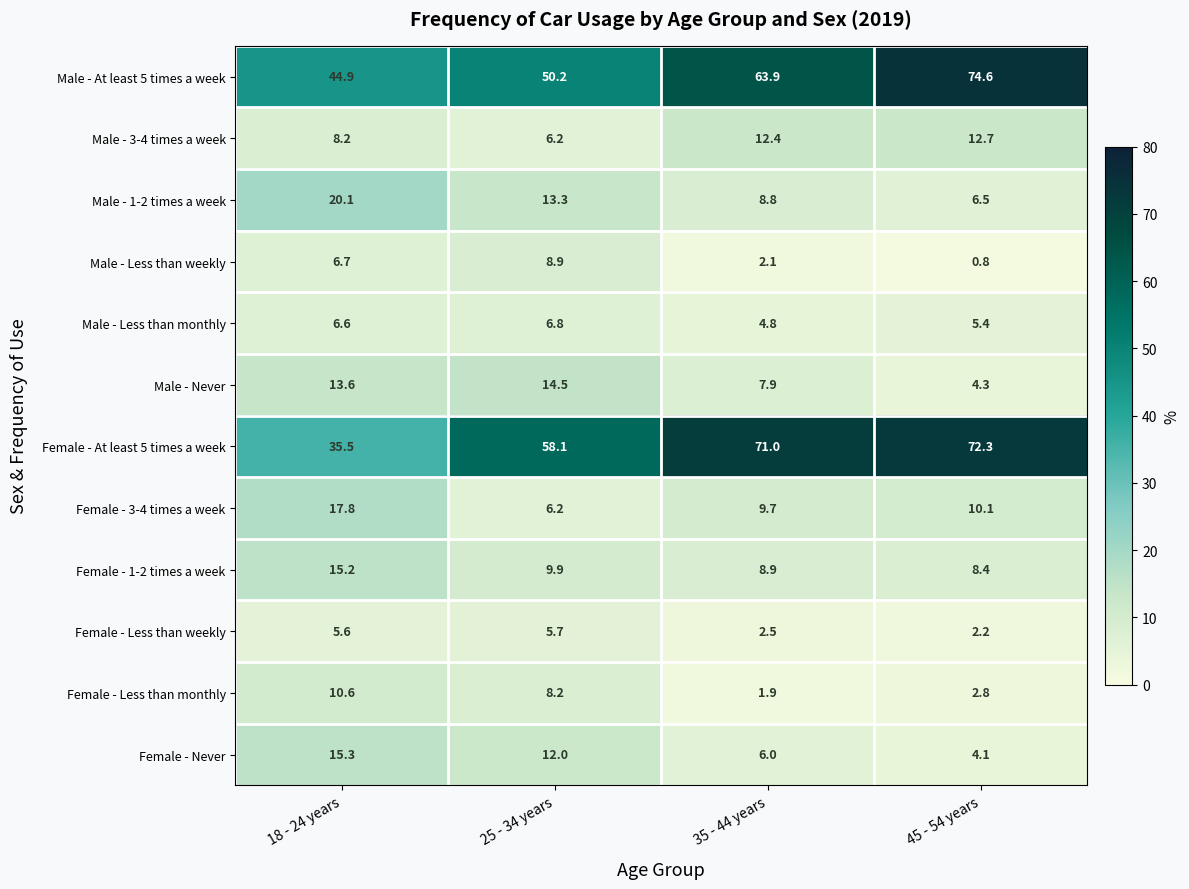

Which label corresponds to the smallest value in the chart?

45 - 54 years